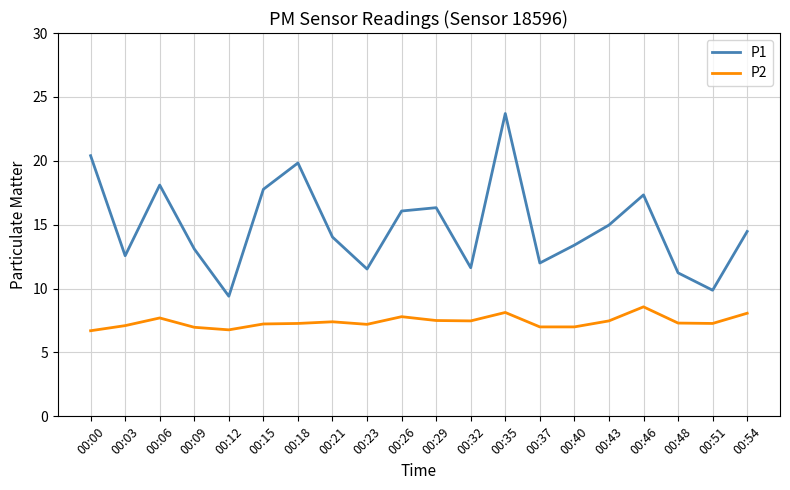

The P2 series shows 3.7 at 00:26. True or false?

False